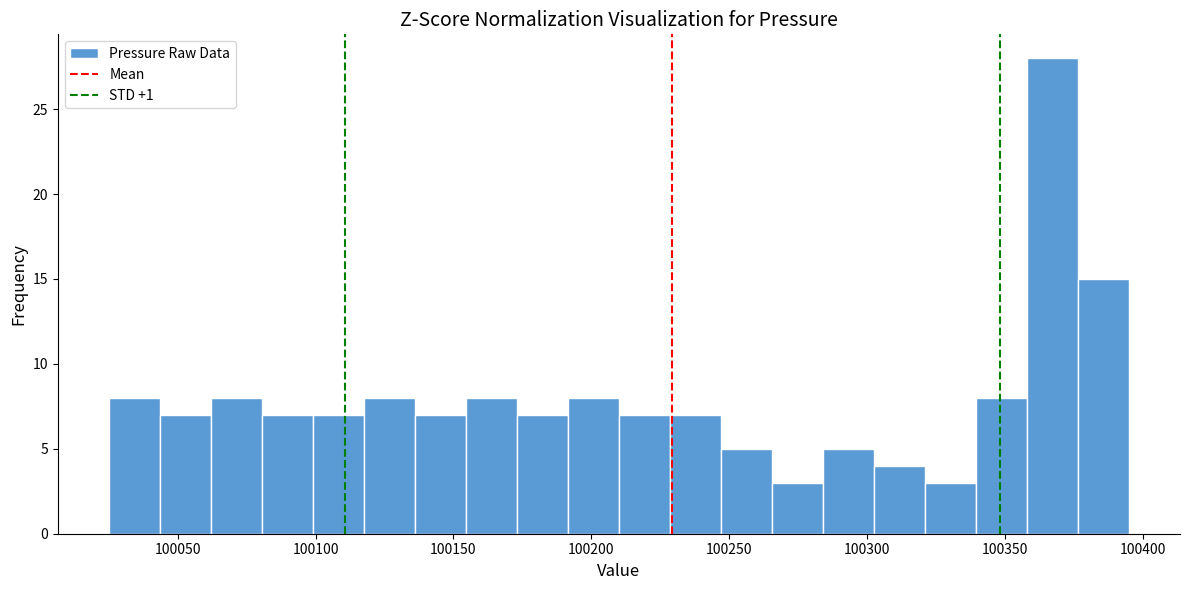

Around what value on the x-axis is the tallest bar? Give the approximate position of its centre, as read against the axis.

100365